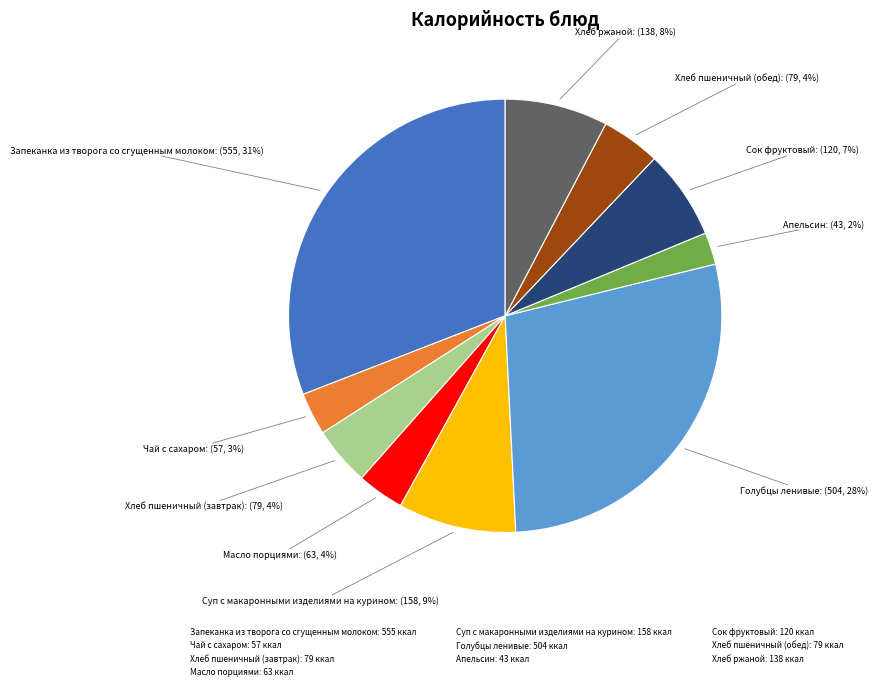

What is the smallest slice in the pie chart?

Апельсин